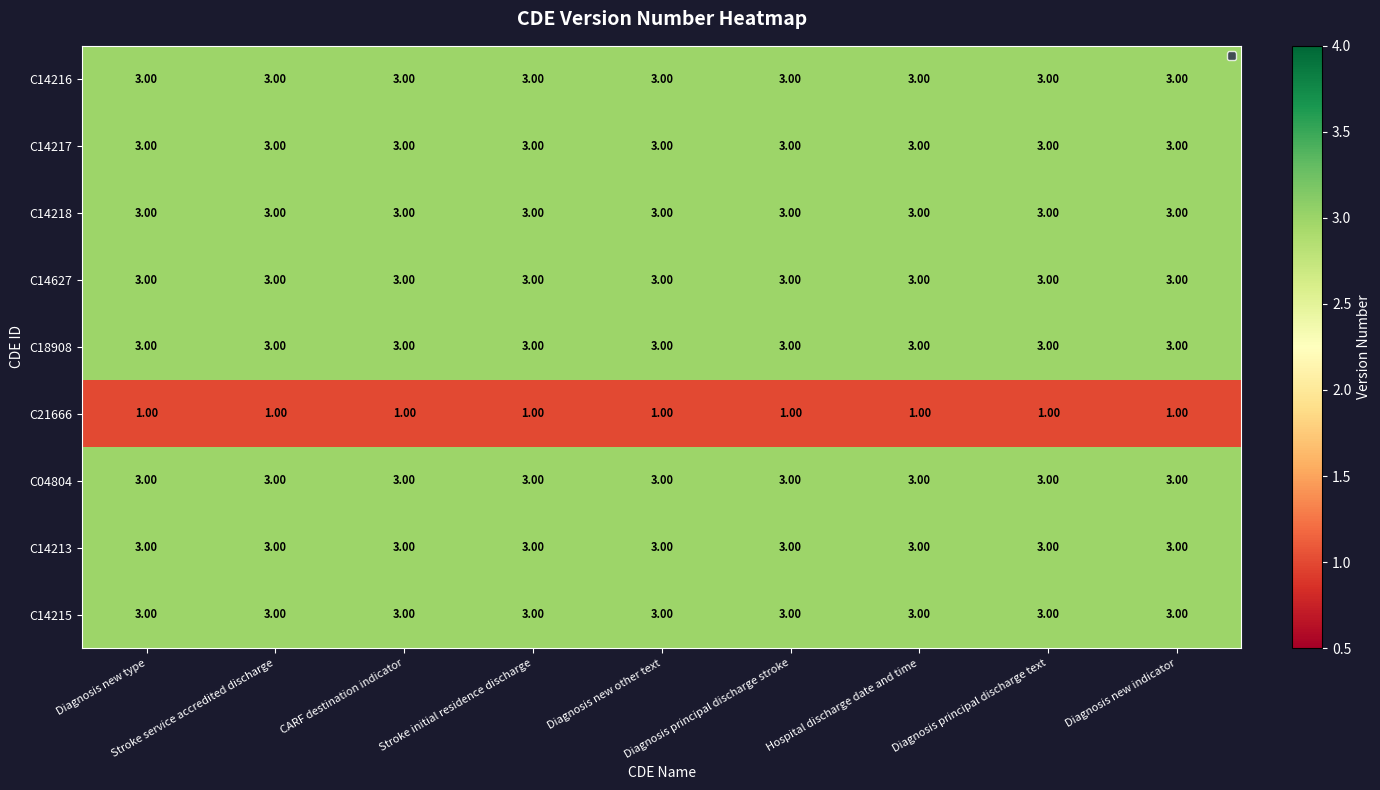

What is the total value across all series at Hospital discharge date and time?

25